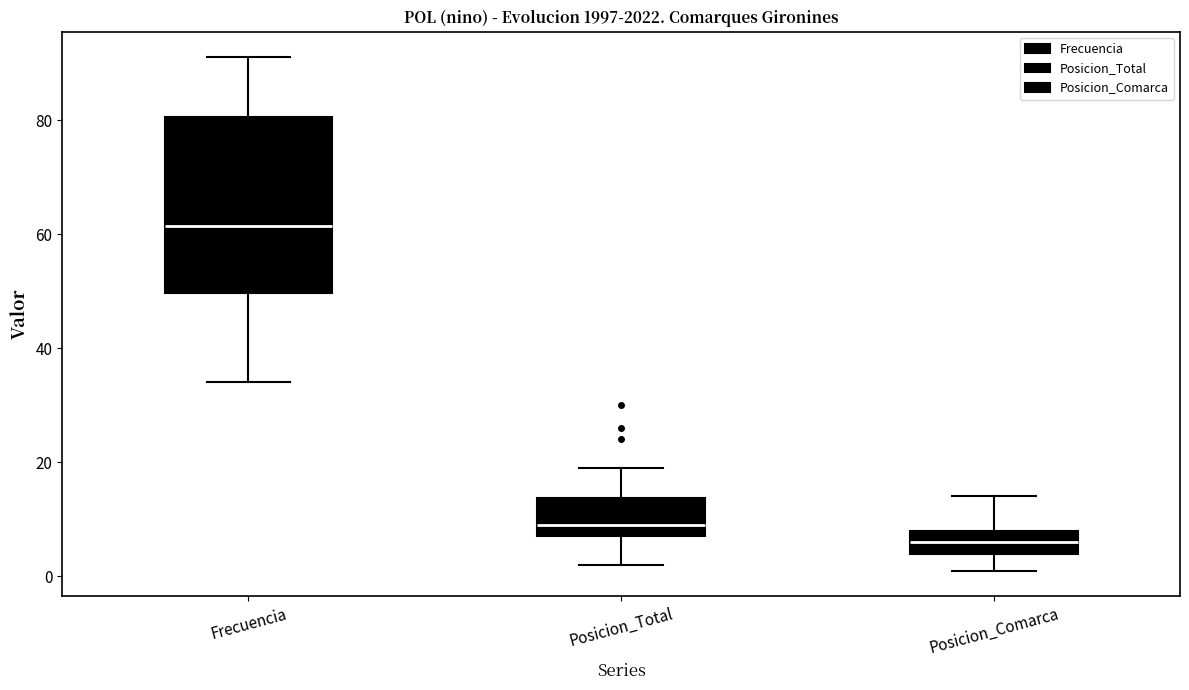

Reading left to right, transcribe this box plot: for each box, give where its median line is, the range the box spans, and where its two whiskers end, as read against the y-axis. The values are not printed on the chart, so give them approximately, as read against the axis.

Frecuencia: median 62, box 50 to 80, whiskers 34 to 92
Posicion_Total: median 10, box 8 to 14, whiskers 2 to 20
Posicion_Comarca: median 6, box 4 to 8, whiskers 2 to 14